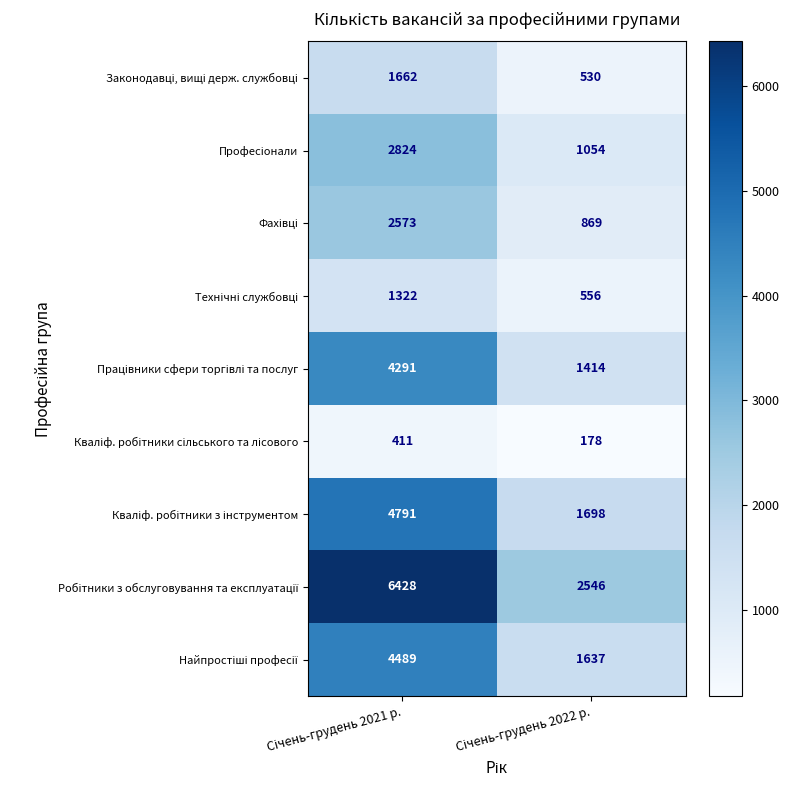

What is the maximum value shown in the chart?

6428